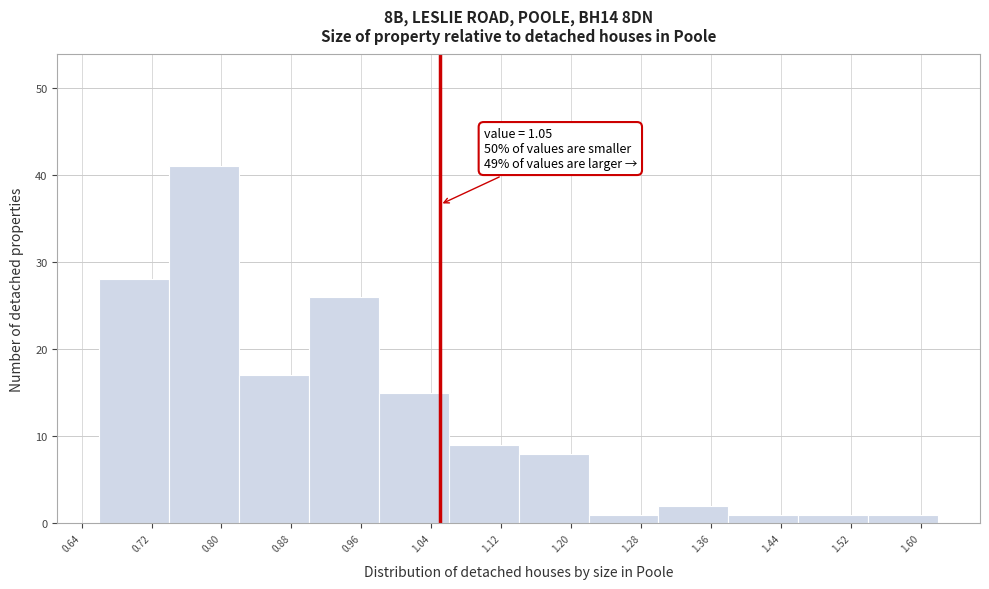

Over which range of the x-axis is the bar tallest?

0.74 to 0.82